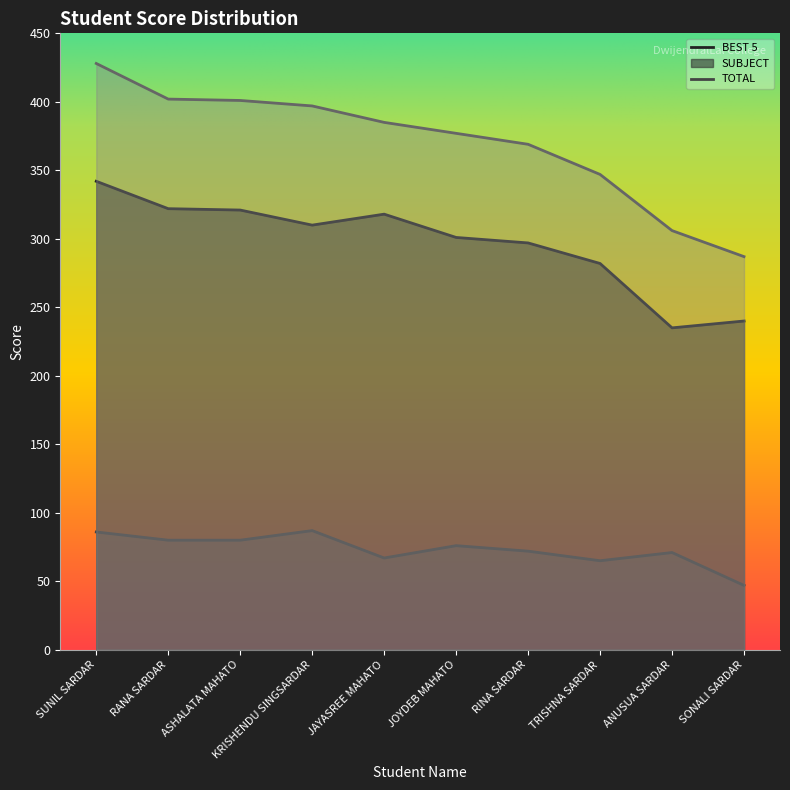

What is the sum of all SUBJECT values?

731